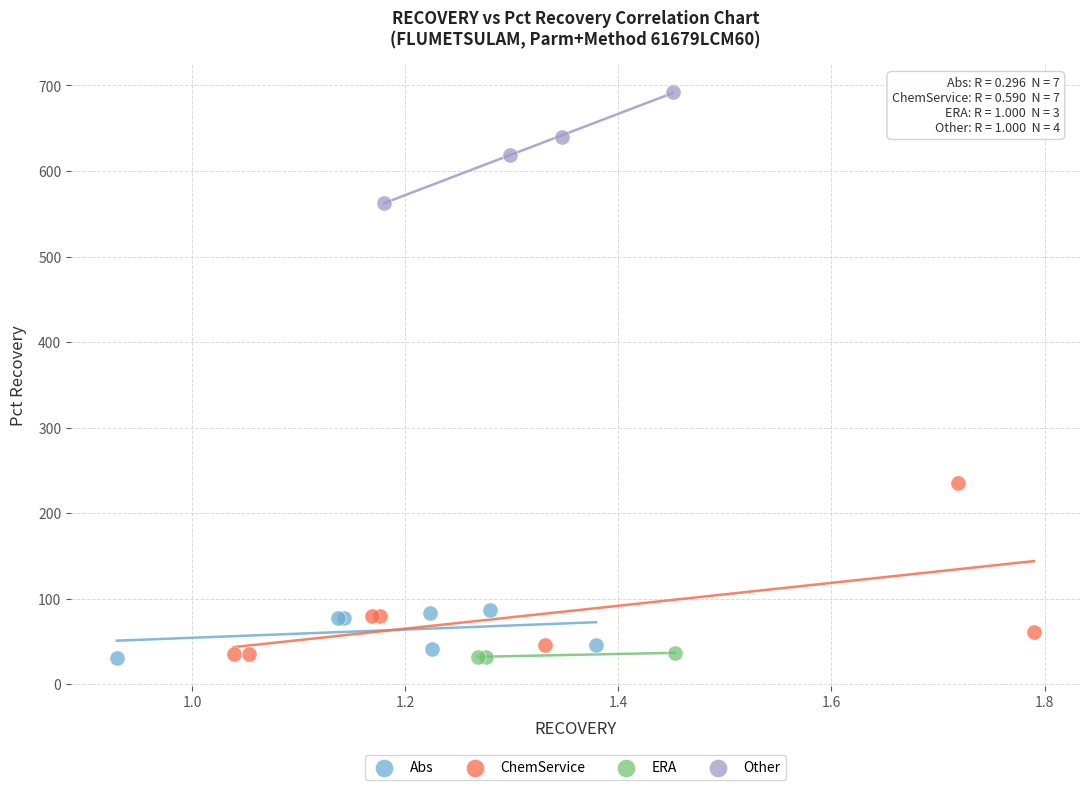

Which series has the largest Y range (max minus min)?

ChemService